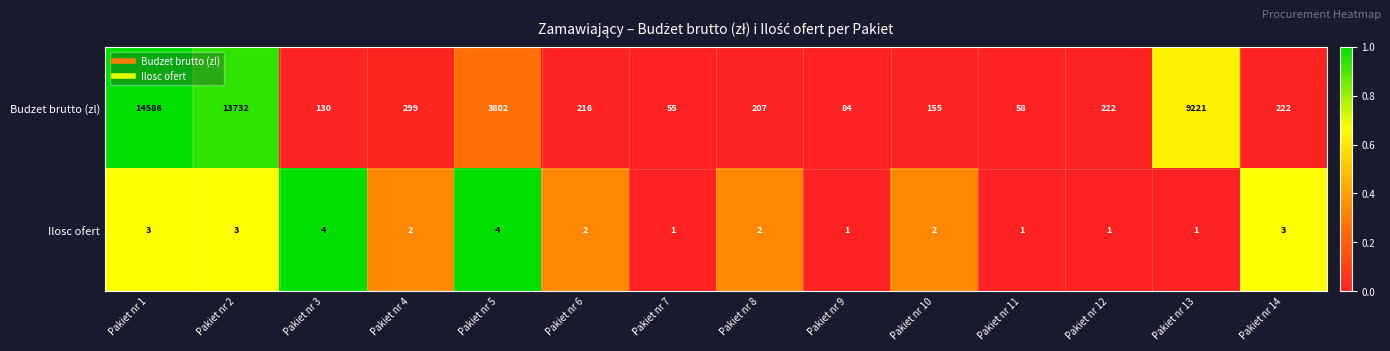

At which label does Ilosc ofert first exceed 2?

Pakiet nr 1